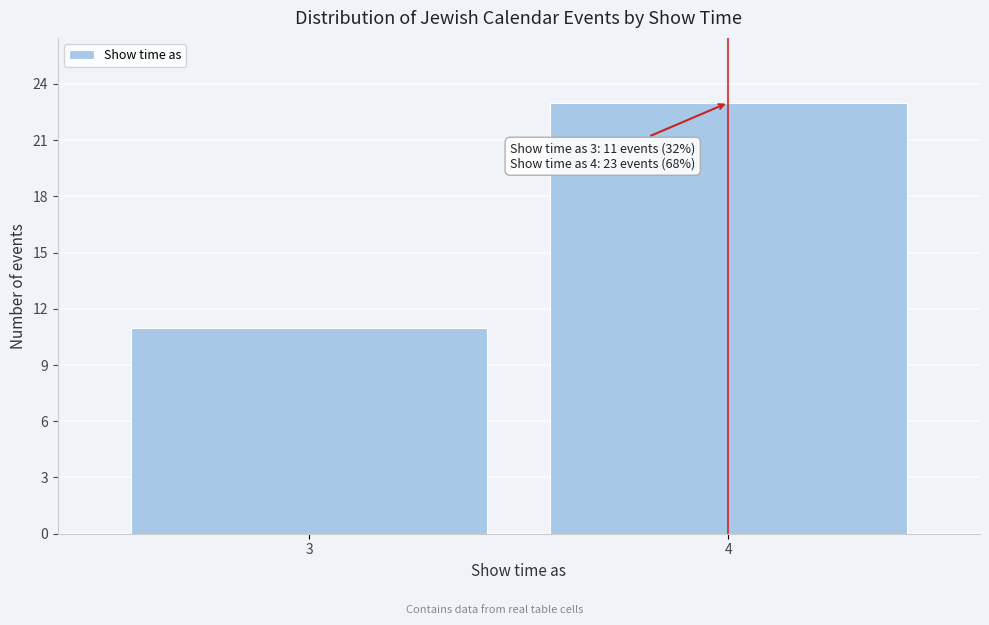

Reading left to right, what are all the values shown in this chart?

3=11	4=23